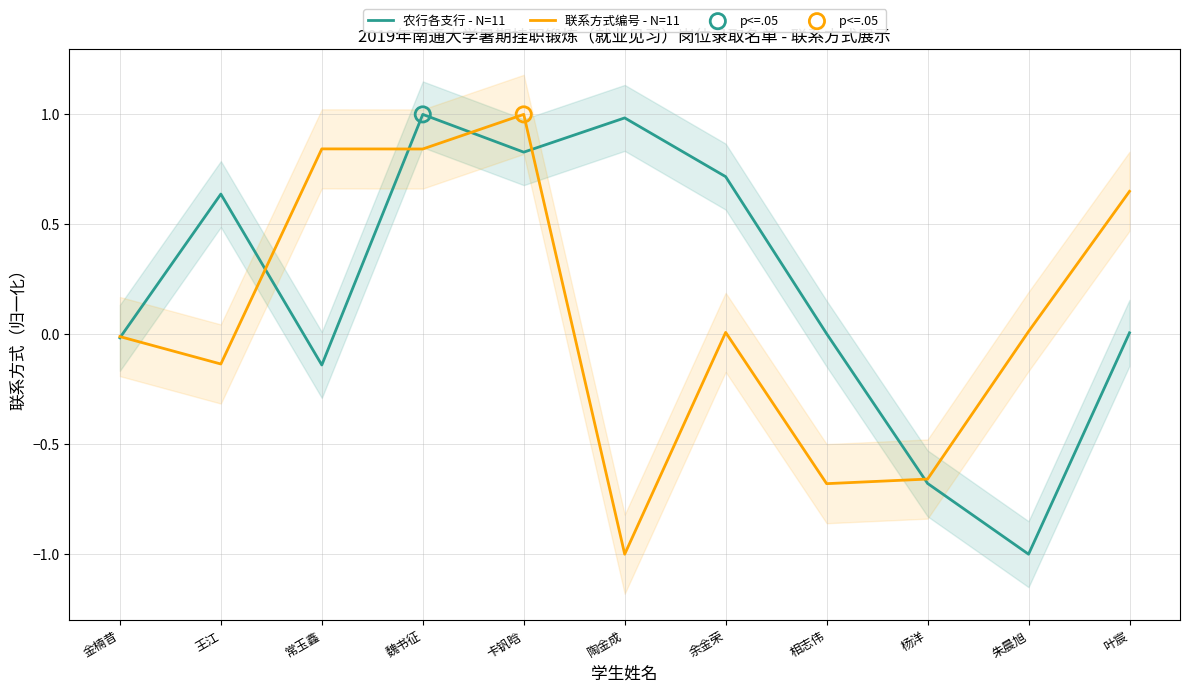

What are all the series names shown in the legend?

农行各支行 - N=11, 联系方式编号 - N=11